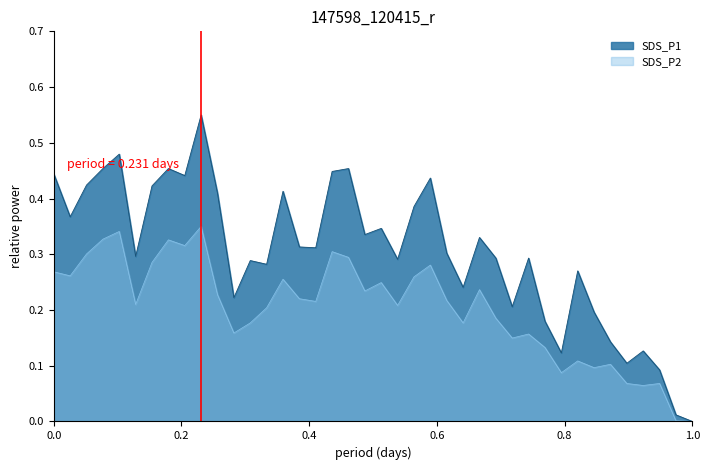

List the series in order of their overall mean, lowest first.

SDS_P2, SDS_P1